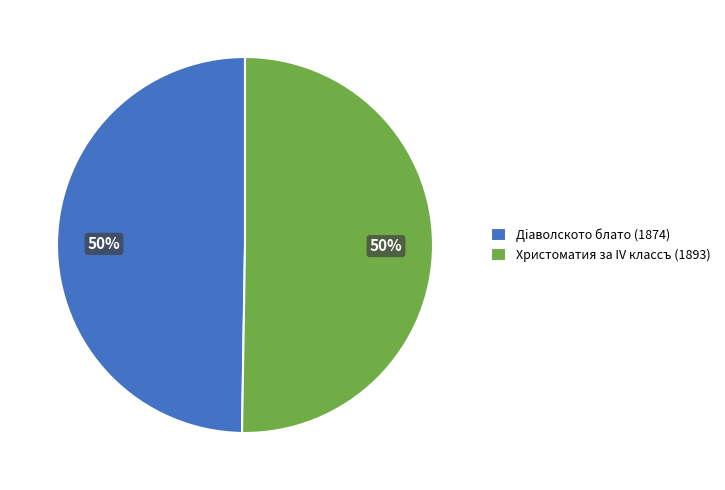

To the nearest percent, what percentage of the pie is Дiаволското блато (1874)?

50%